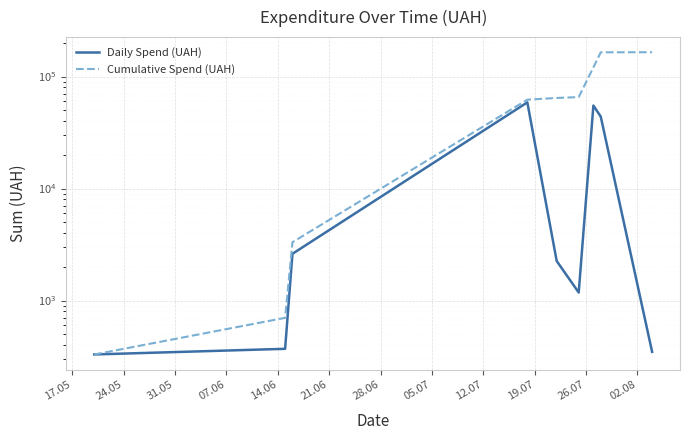

What is the minimum value shown in the chart?

330.0